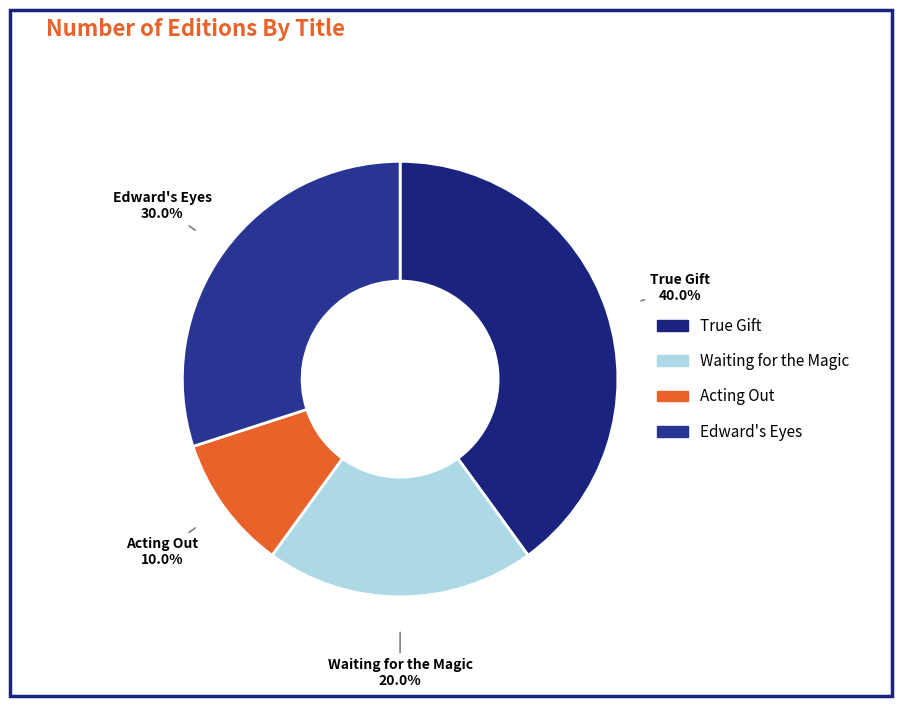

Is there any slice that represents more than half of the pie?

No